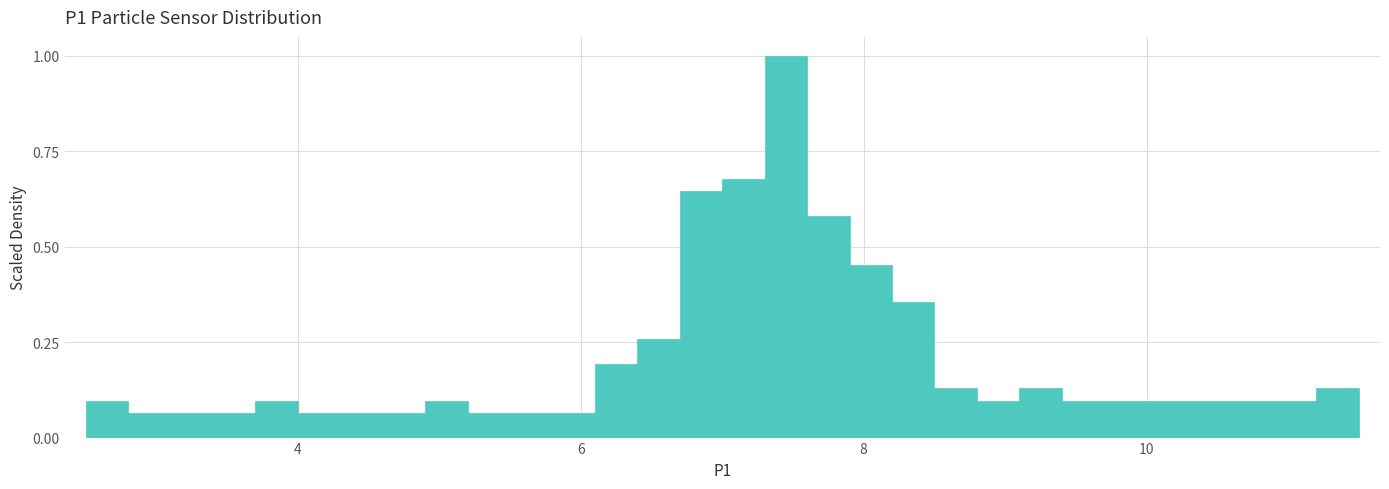

Around what value on the x-axis is the tallest bar? Give the approximate position of its centre, as read against the axis.

7.4